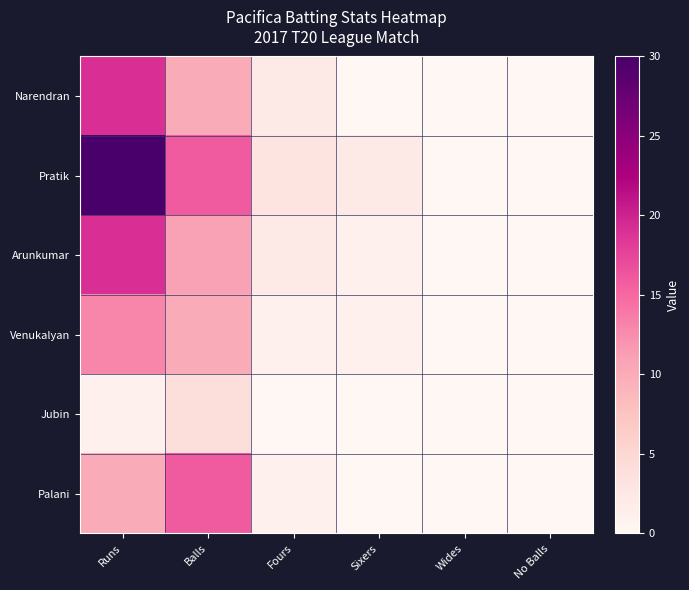

What is the greatest value displayed?

30